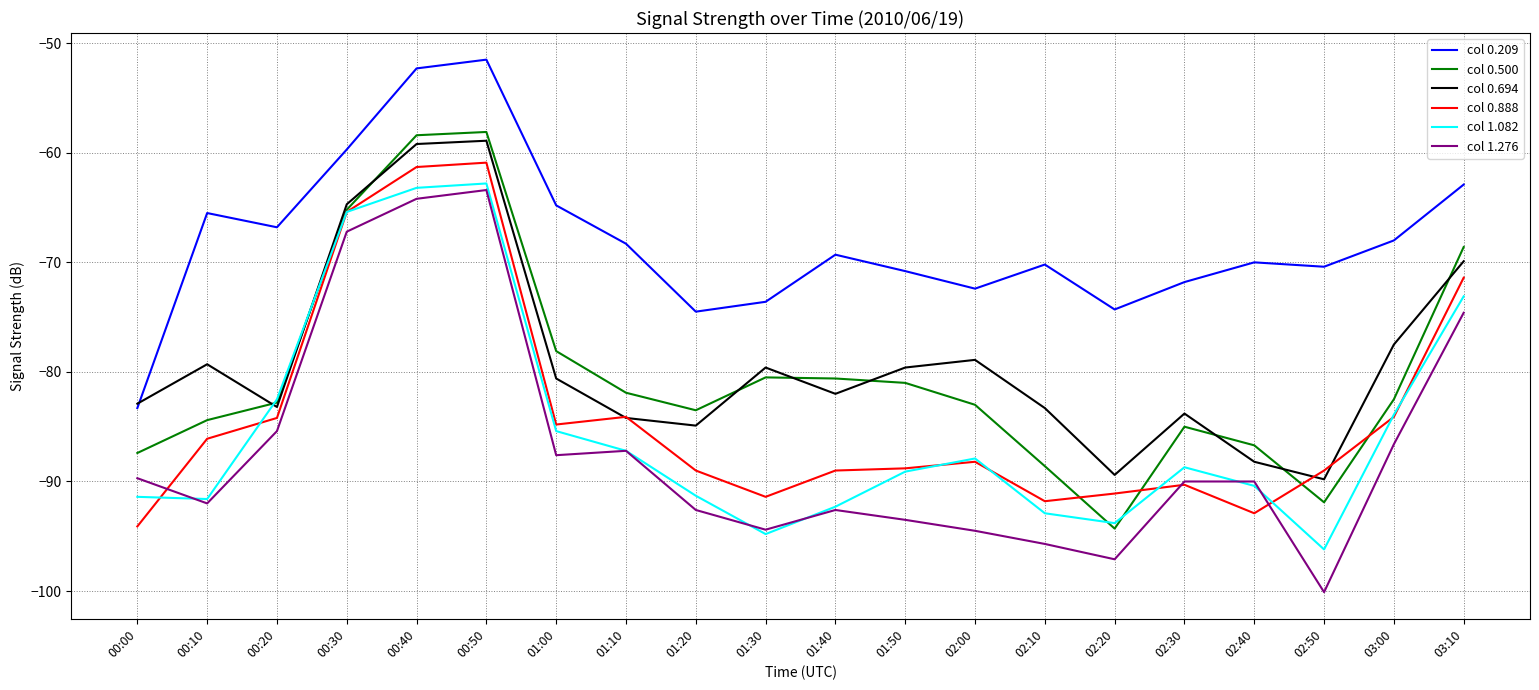

What position from the right is 00:50?

15